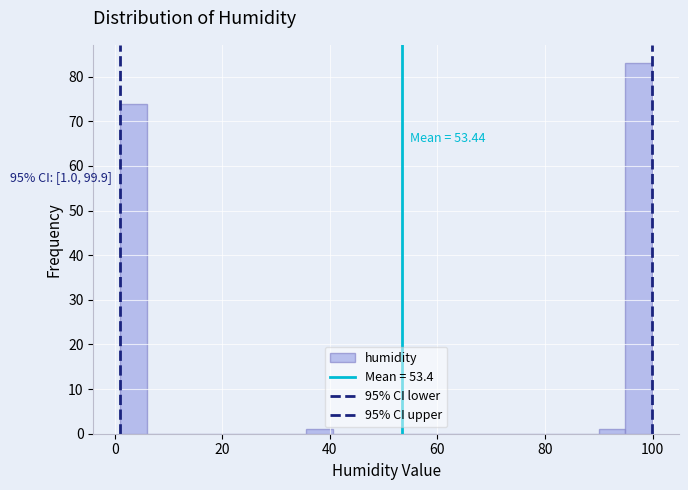

Read against the x-axis, roughly where is the centre of the tallest bar?

98